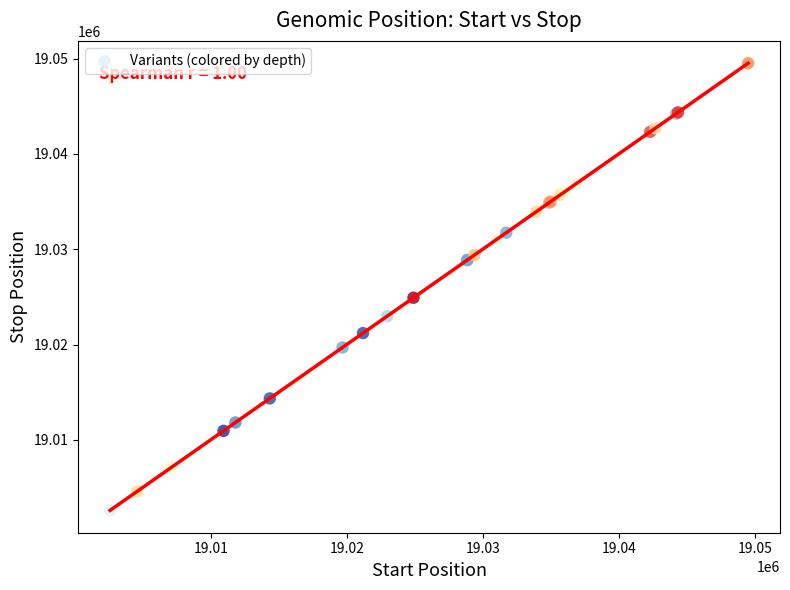

What Y value in the scatter plot is closest to 19026052?

19024907